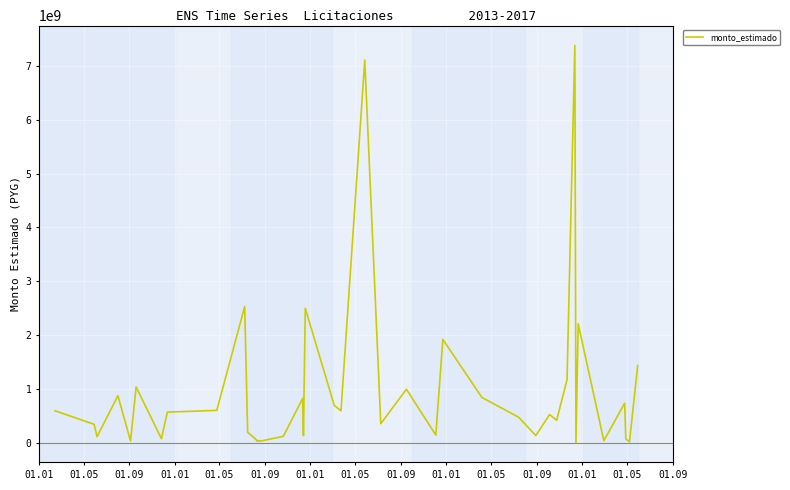

How many distinct data groups are displayed?

1